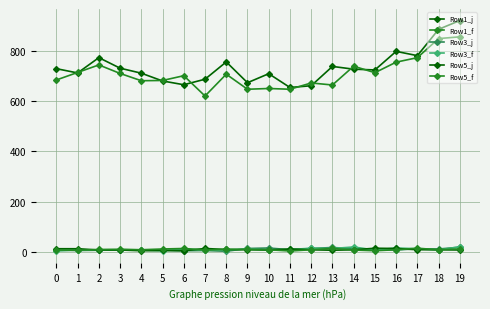

How many distinct data groups are displayed?

6